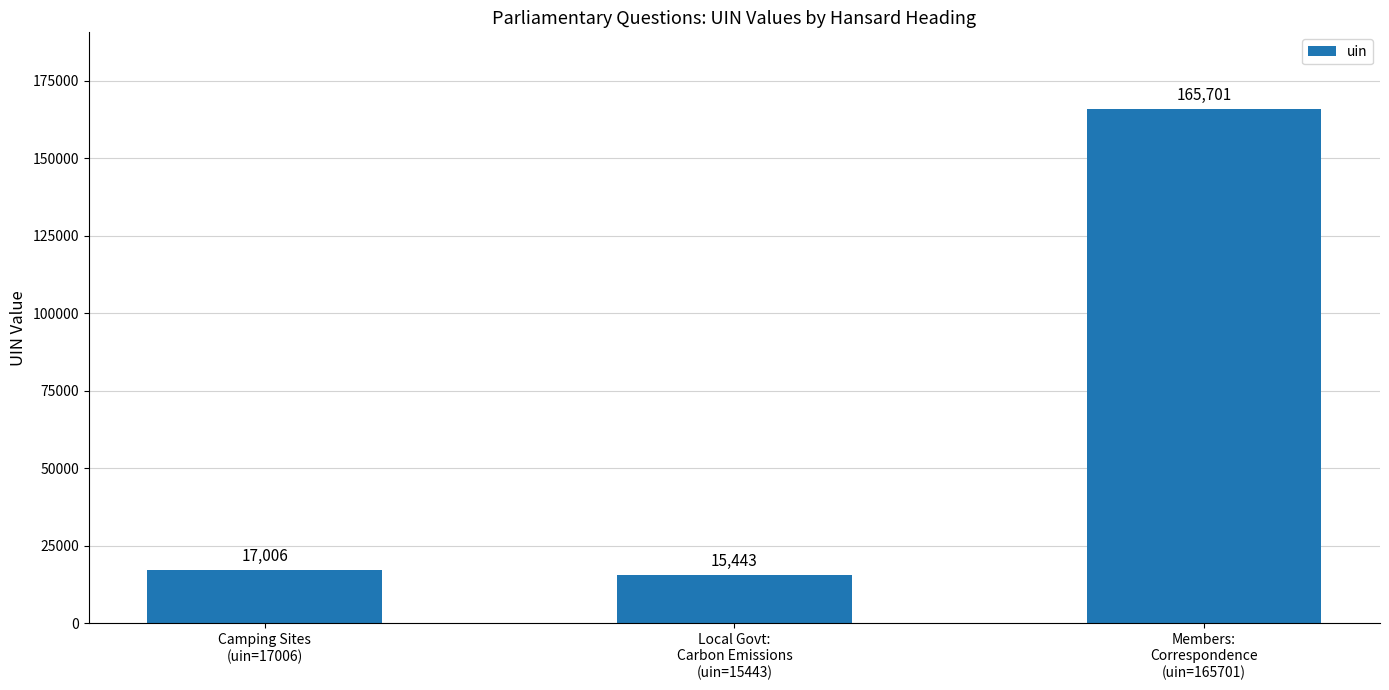

What is the minimum value shown in the chart?

15443